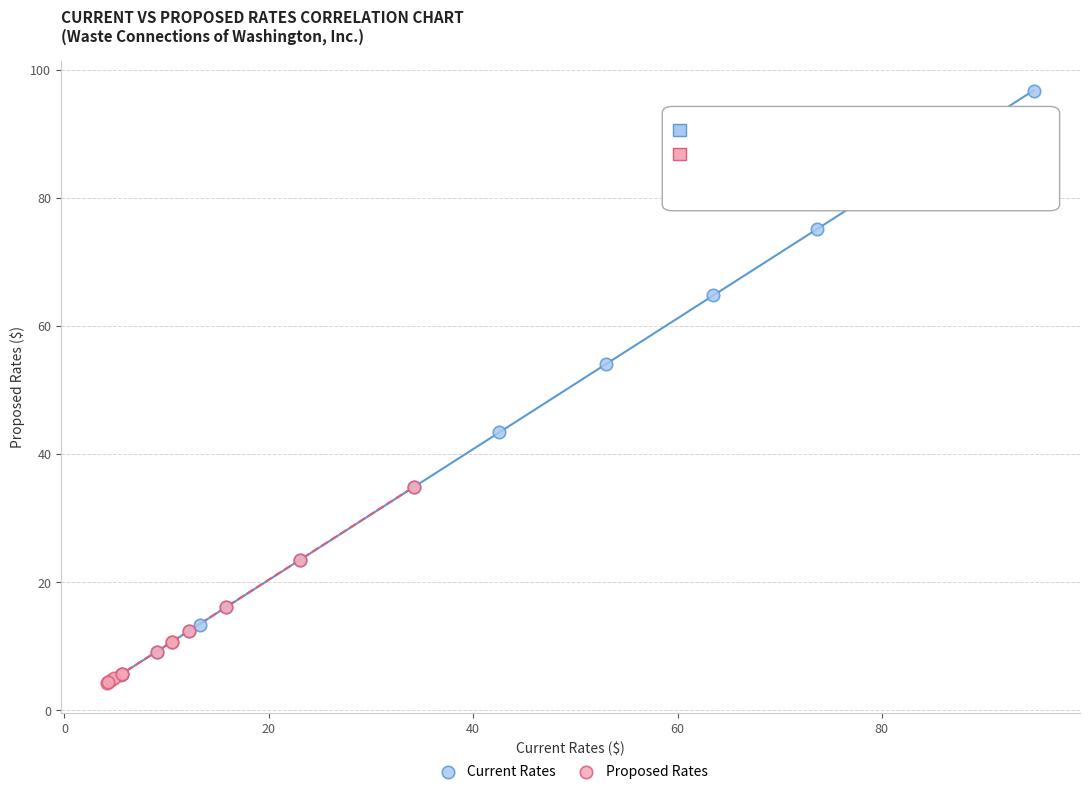

Which series has the widest spread of Y values?

Current Rates